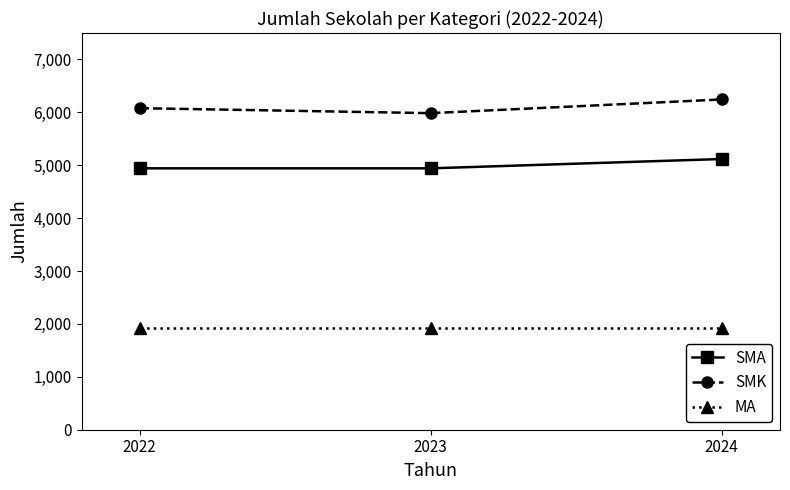

Which series has the widest spread of values?

SMK